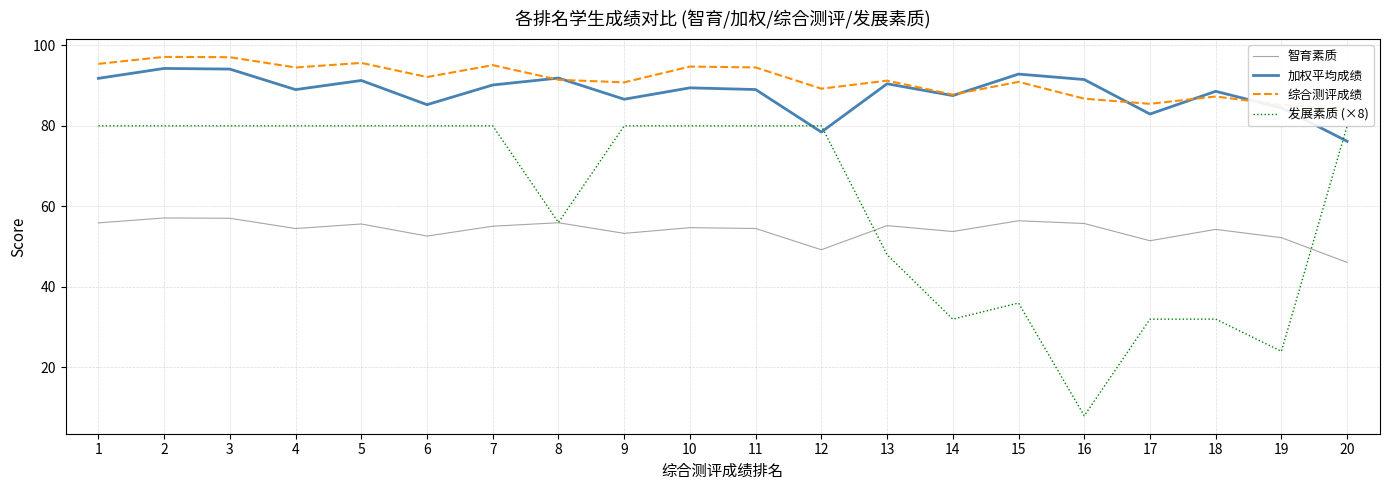

Is the value of 综合测评成绩 at 1 greater than the value of 智育素质 at 17?

Yes